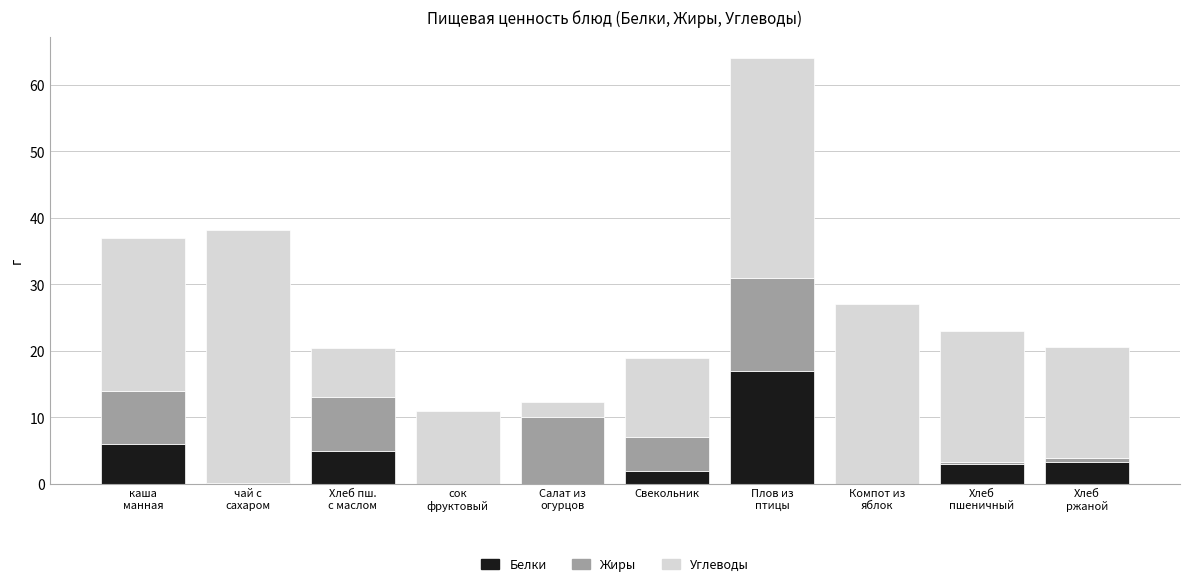

How many data points in Белки are above 3?

5